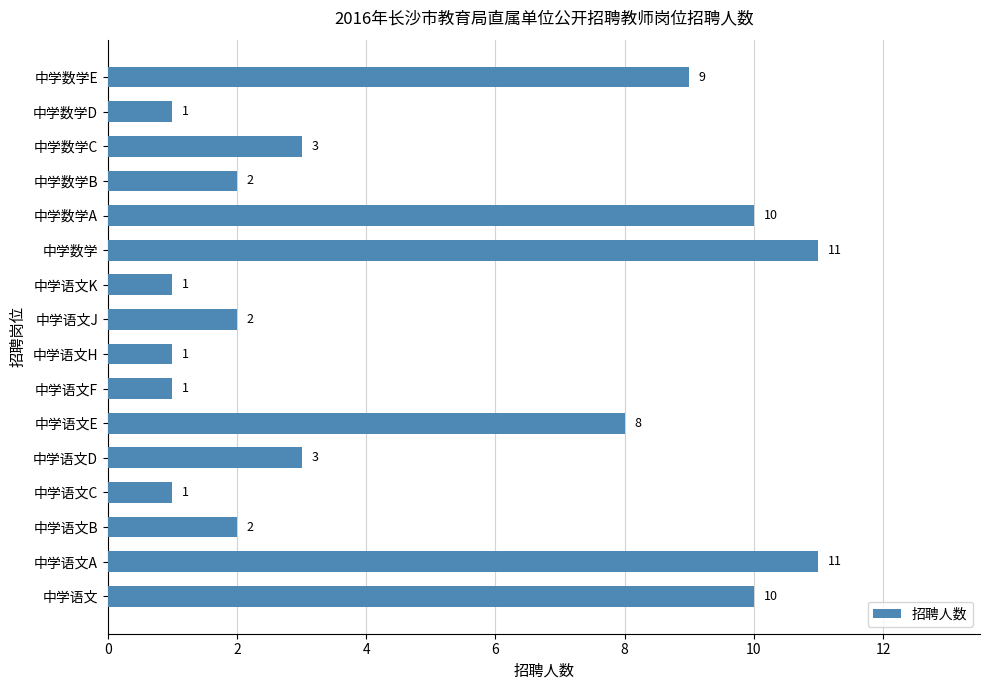

What is the ratio of the value at 中学数学E to the value at 中学语文E?

1.1